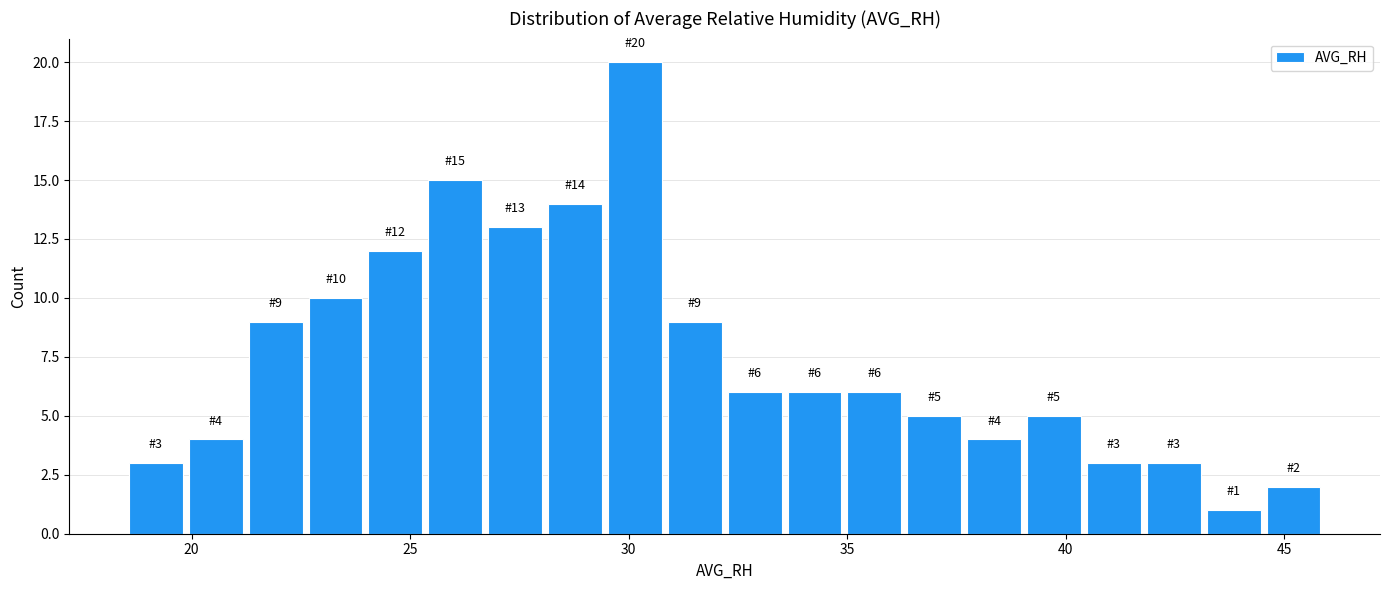

Around what value on the x-axis is the tallest bar? Give the approximate position of its centre, as read against the axis.

30.0